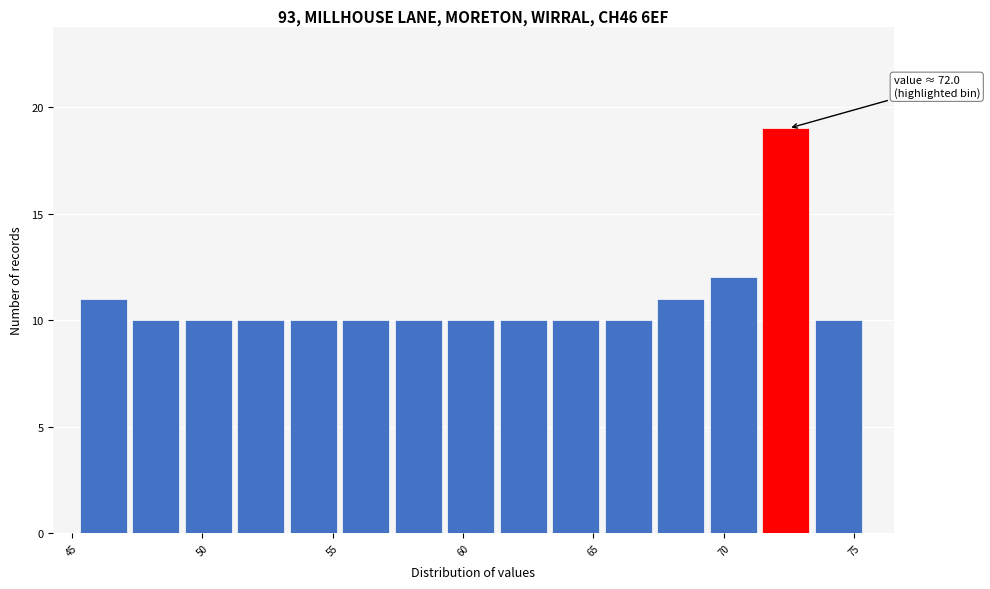

Which range on the x-axis has the tallest bar?

71.5 to 73.5